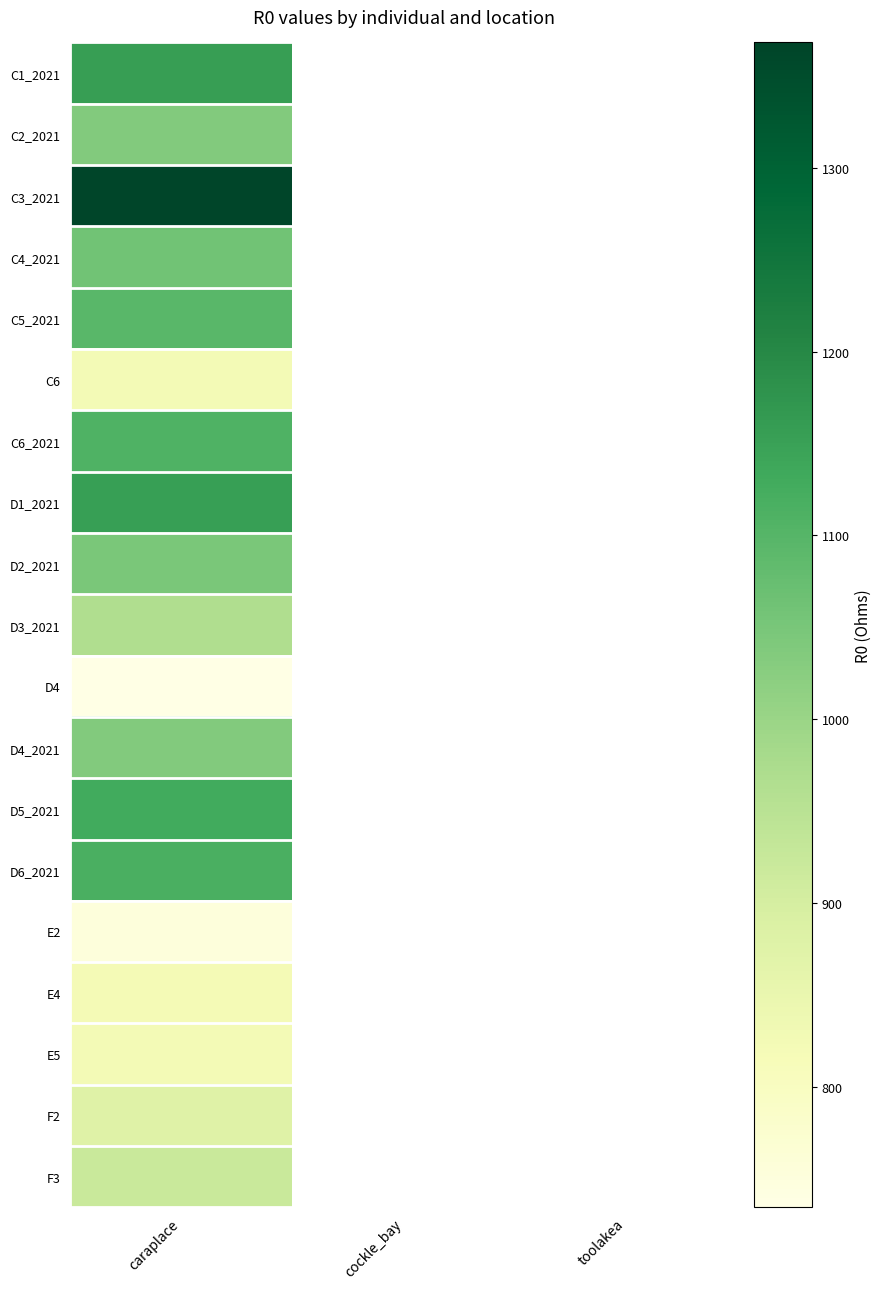

The D4 series shows 734.4 at caraplace. True or false?

True